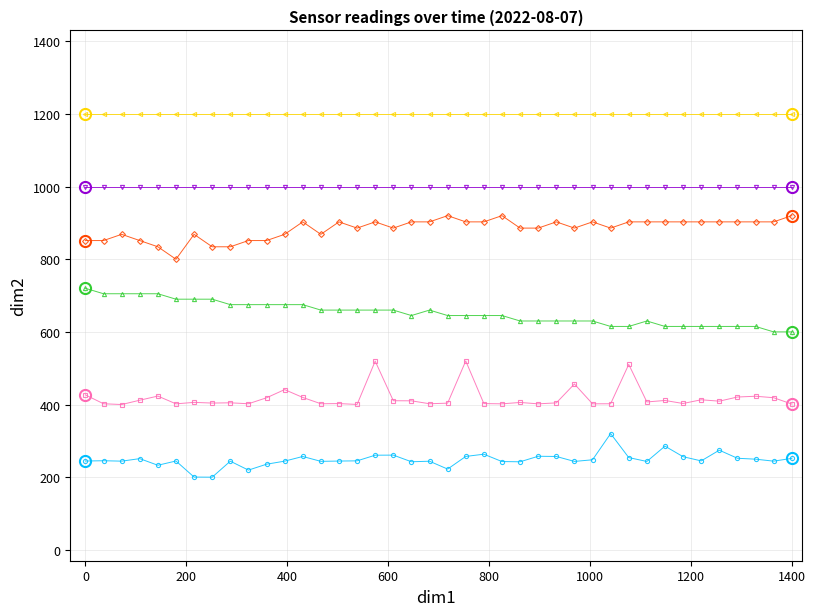

What is the minimum value shown in the chart?

200.0